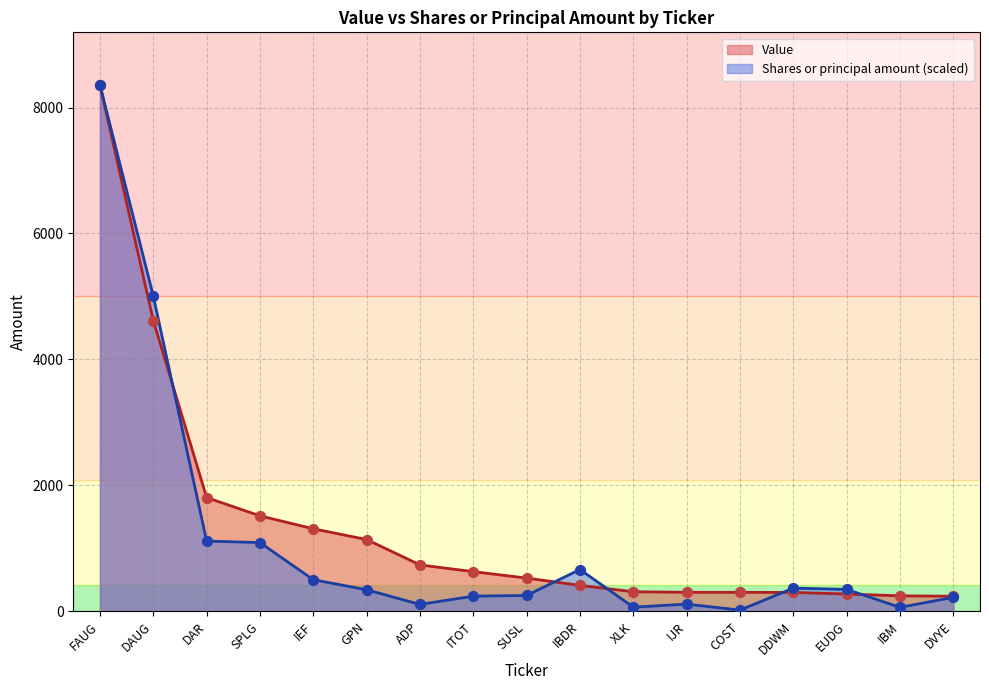

Which series contains the highest Y value?

Value